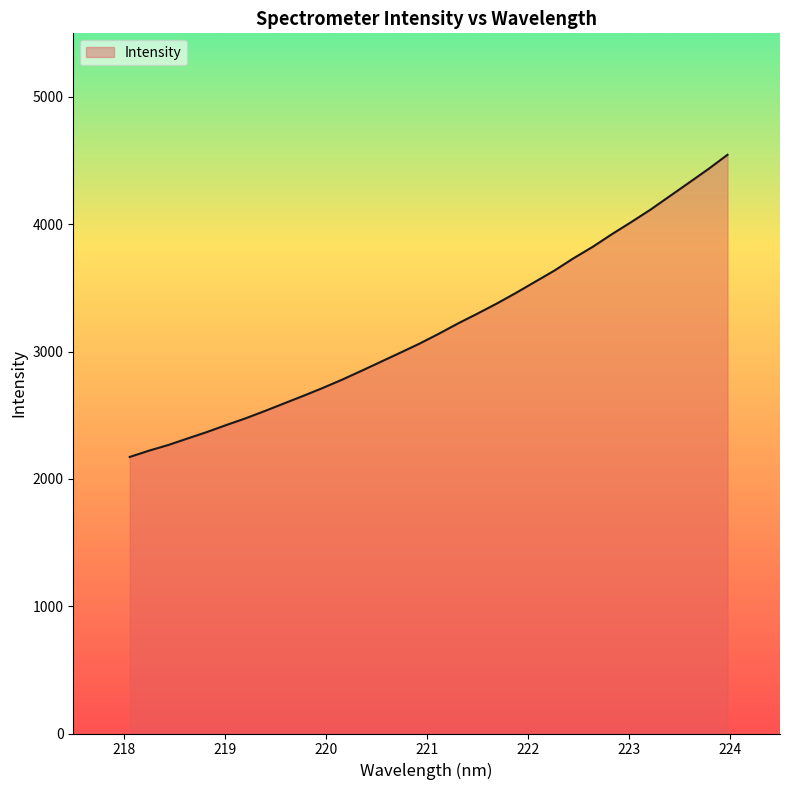

What is the maximum value shown in the chart?

4546.0